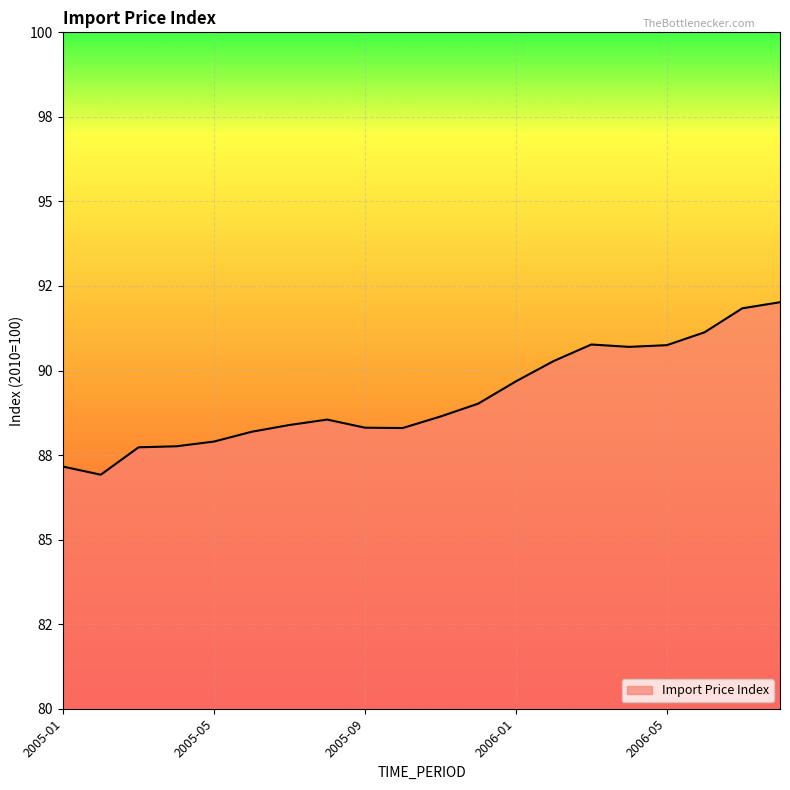

Is this an area chart (filled region under the line)?

Yes